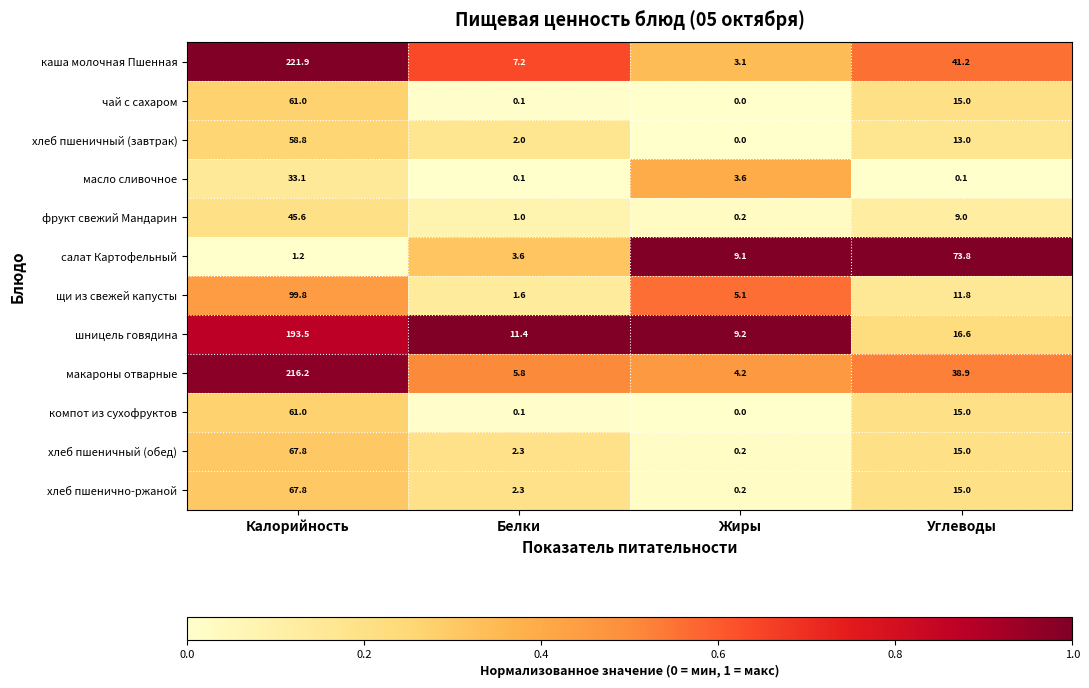

True or false: хлеб пшеничный (завтрак) has a value of 13.0 at Углеводы.

True